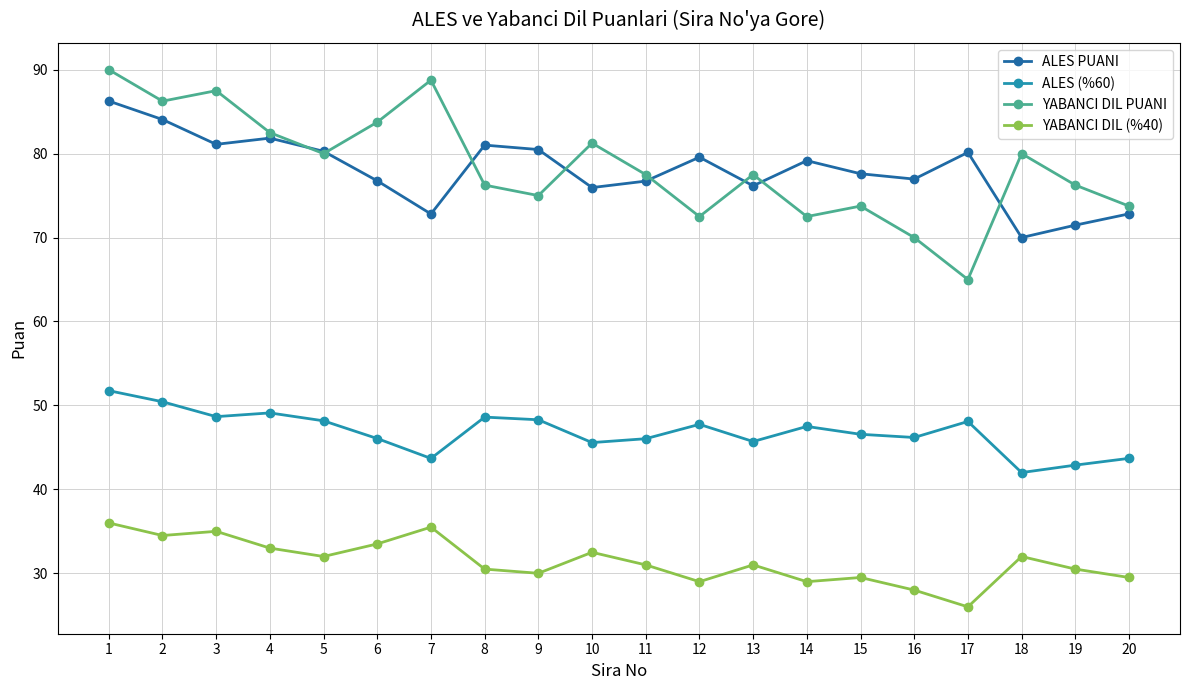

Does the chart have visible grid lines?

Yes